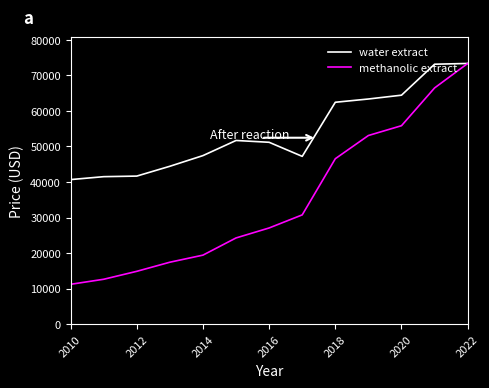

True or false: water extract and methanolic extract intersect in this chart.

False